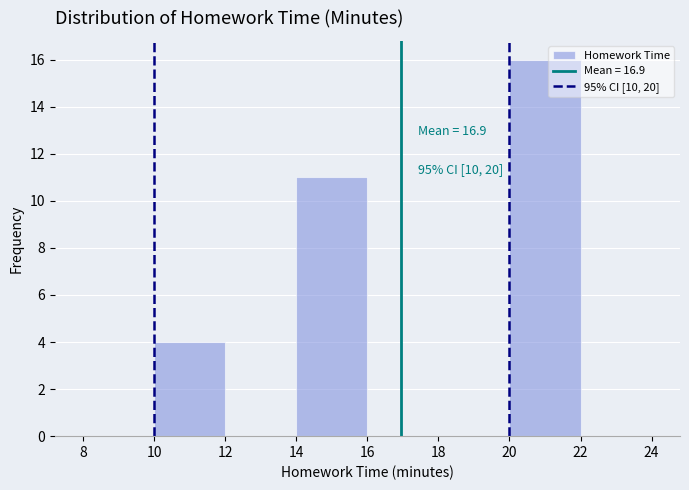

Over which range of the x-axis is the bar tallest?

20 to 22